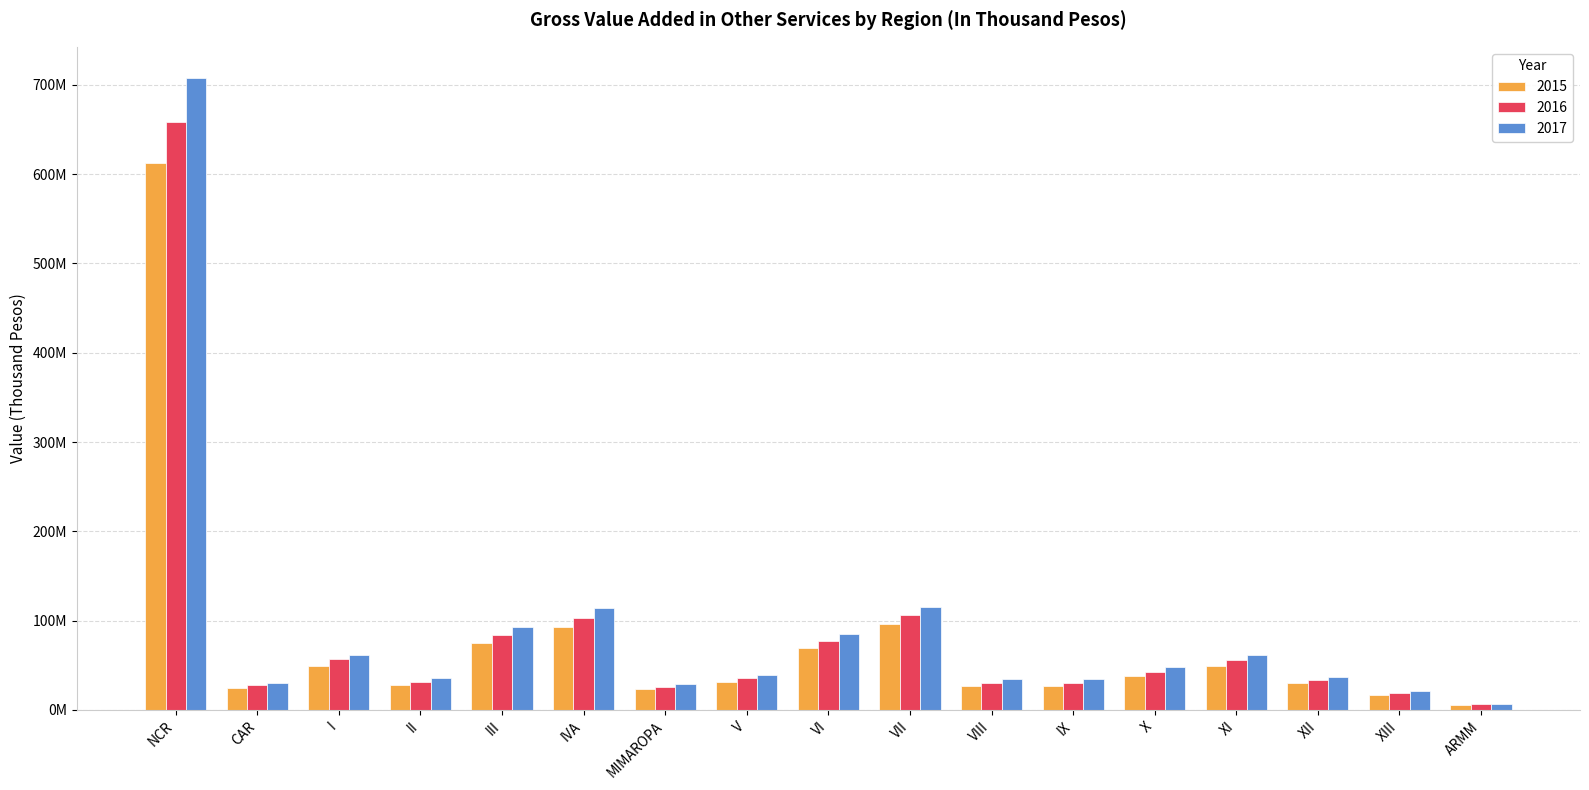

What is the minimum value shown in the chart?

5607457